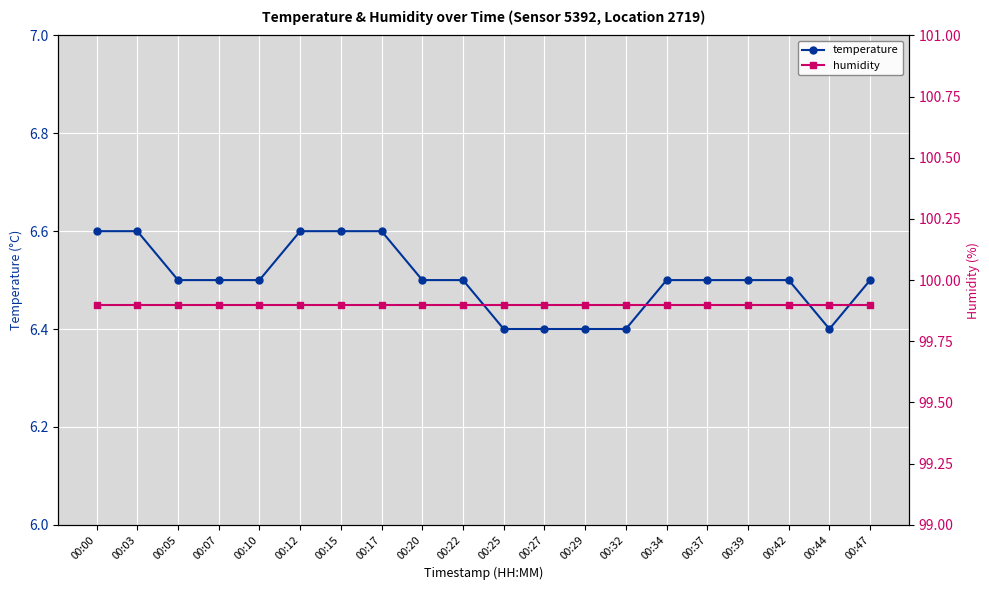

What is the sum of the humidity values at 00:27 and 00:32?

199.8